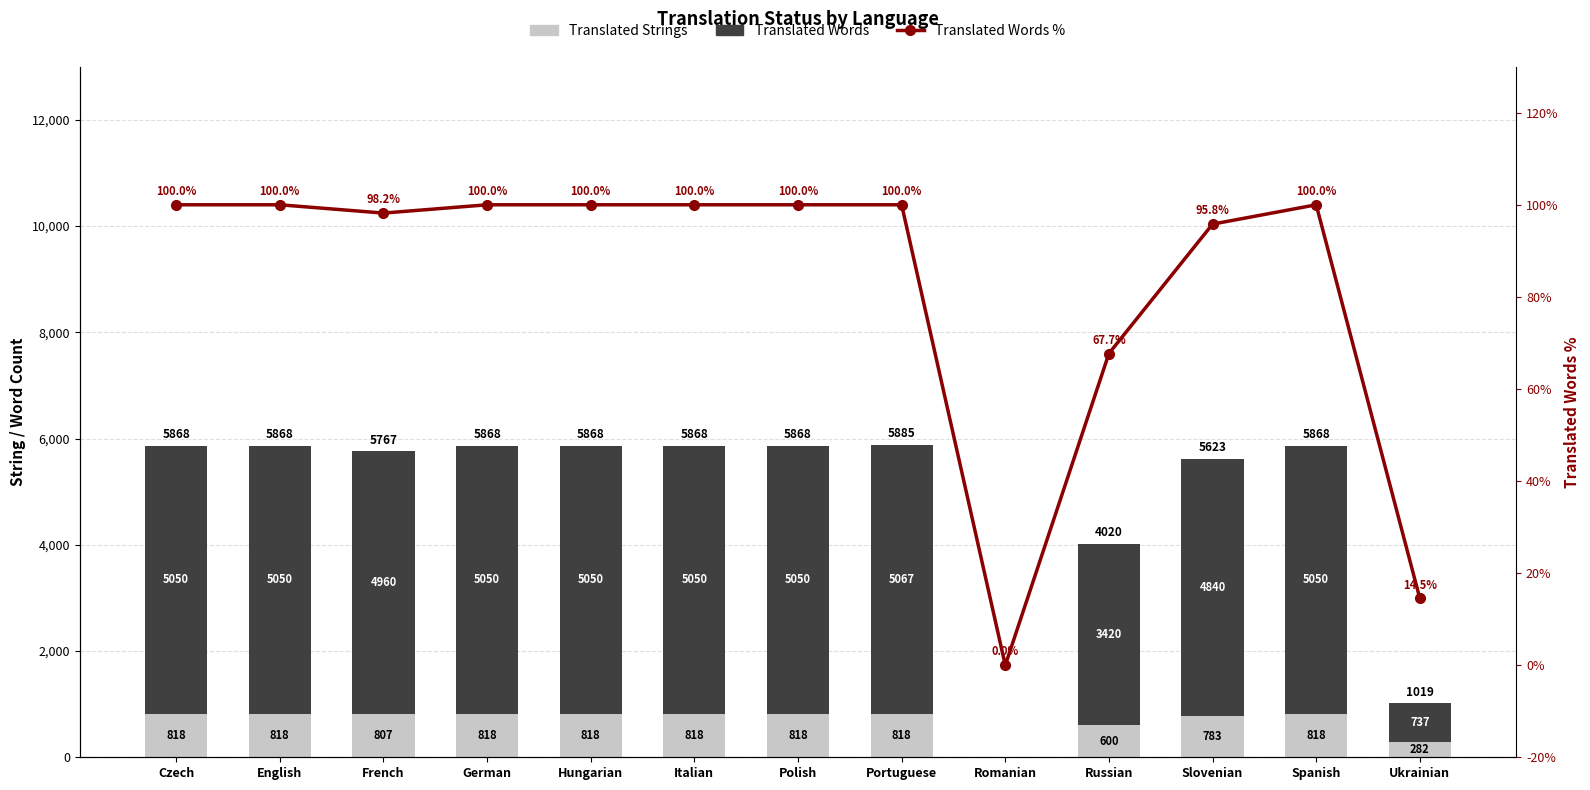

What is the difference between the second highest and minimum values in the Translated Words % series?

100.0